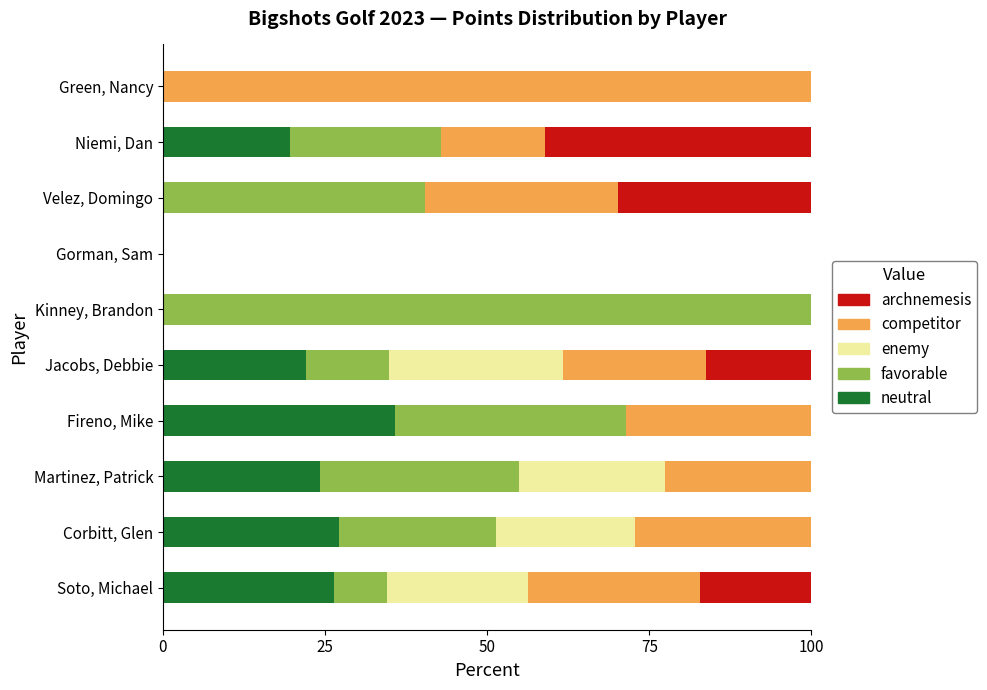

What is the total value across all series at Fireno, Mike?

100.0